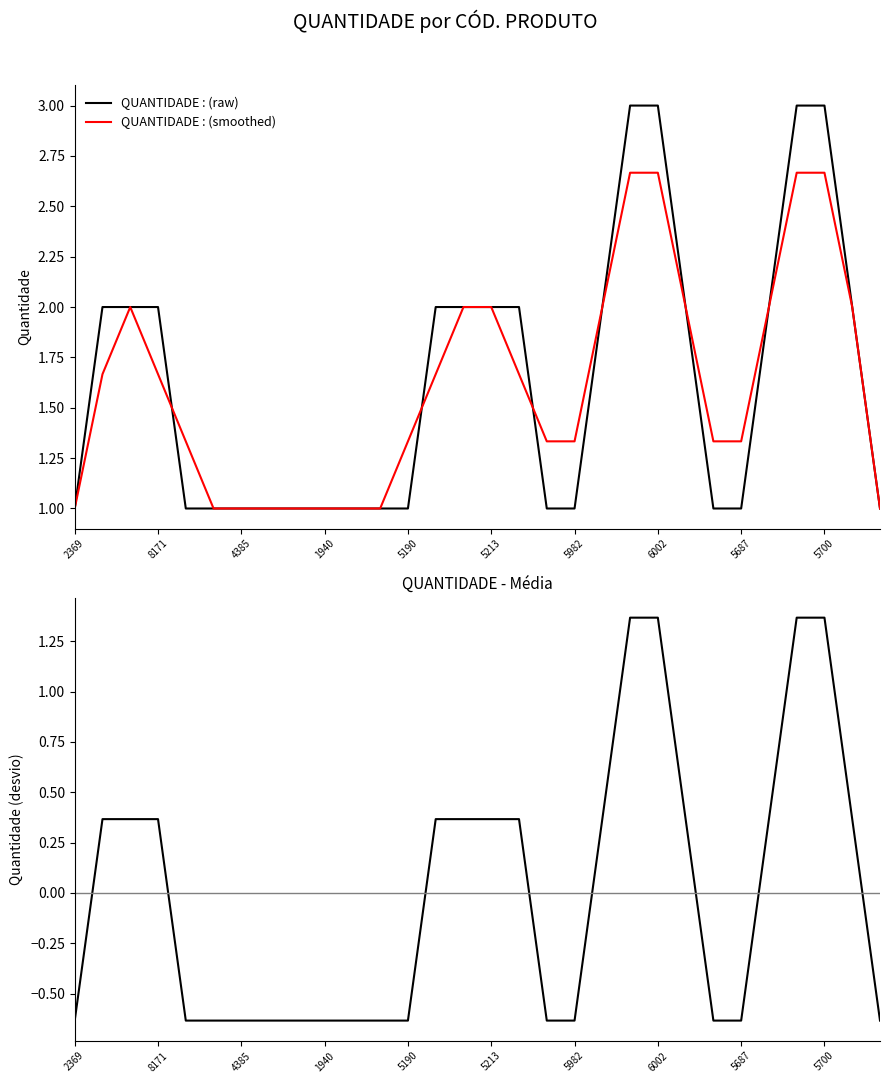

Is it true that QUANTIDADE : (raw) equals 3.0 at 6002?

True